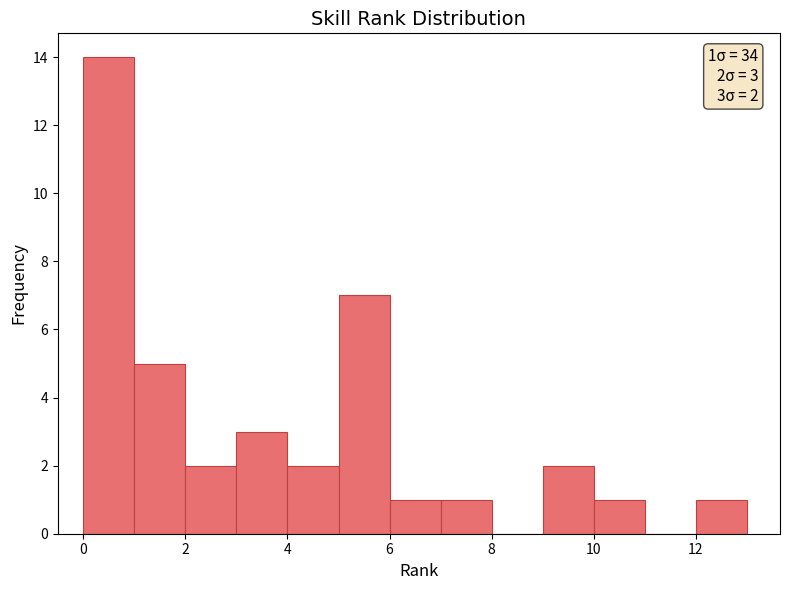

Which range on the x-axis has the tallest bar?

0 to 1